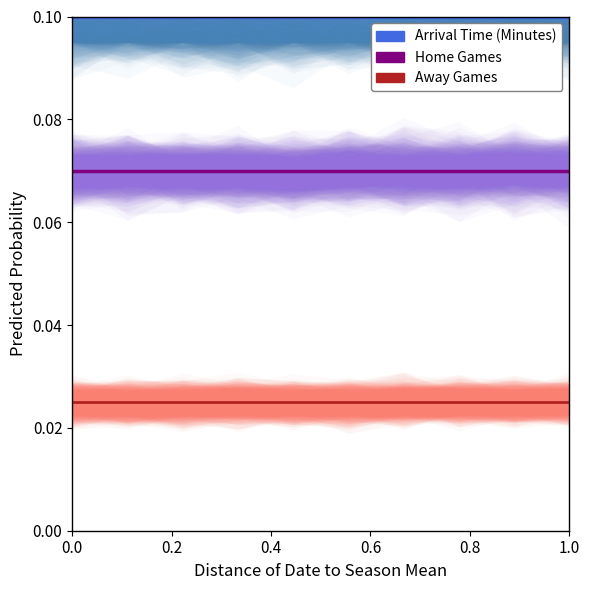

True or false: Away Games has a value of 0.0 at 0.2.

True